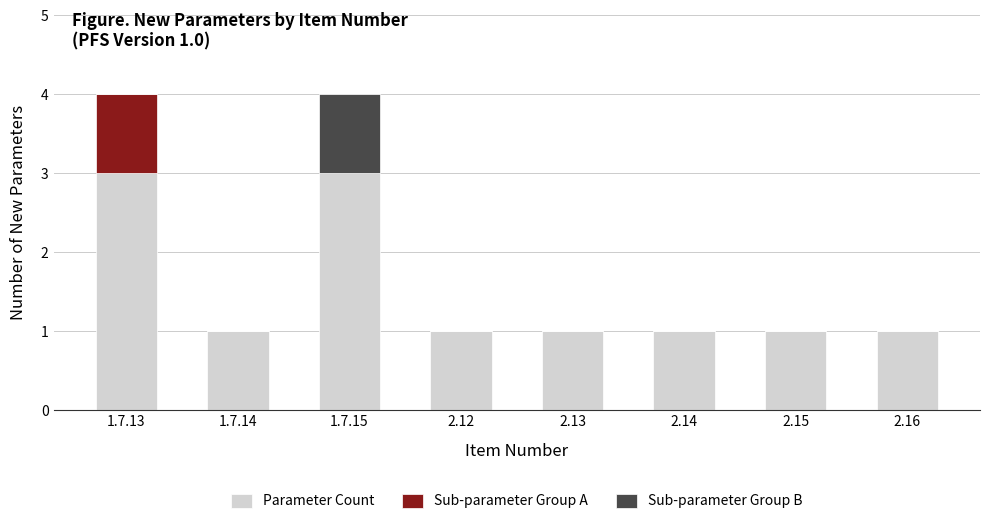

How many Sub-parameter Group A values are between 0 and 1?

8